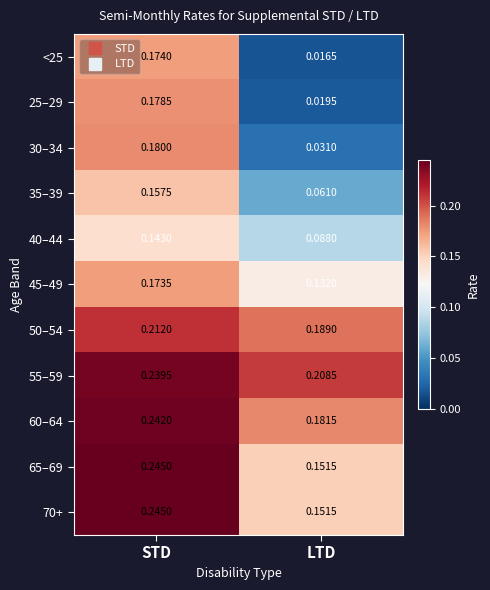

Count the number of data series in this chart.

11